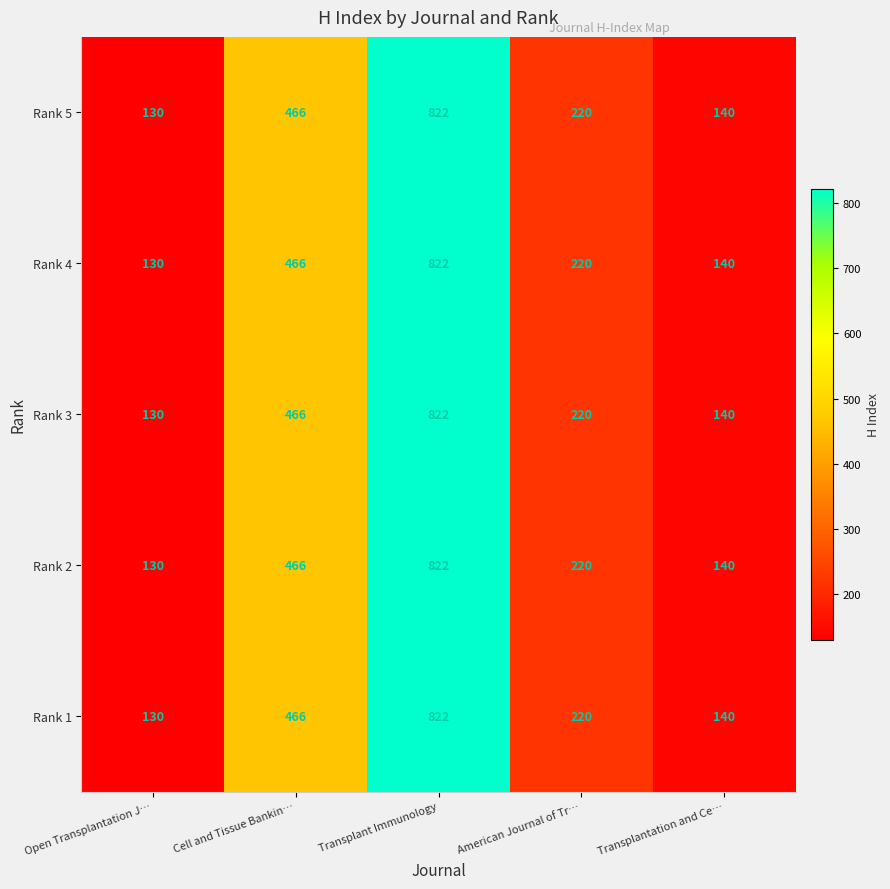

True or false: Rank 4 has a value of 32 at Transplantation and Ce….

False